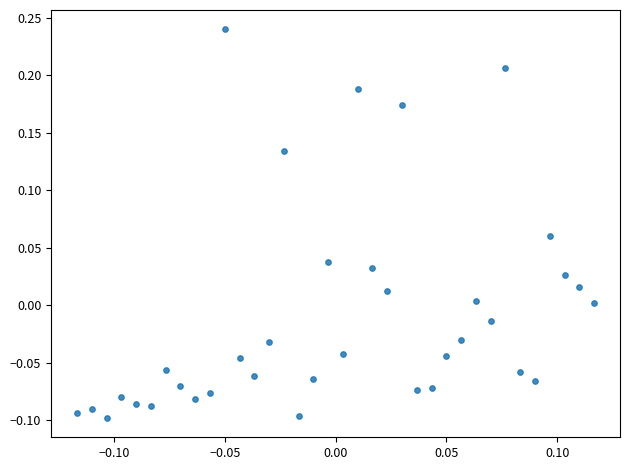

What is the range of Y values (max minus min)?

0.3